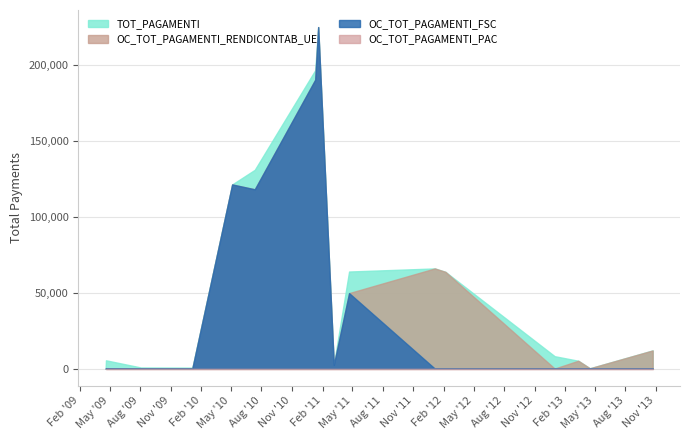

Where does the OC_TOT_PAGAMENTI_RENDICONTAB_UE series first go above 5151?

05/05/2010